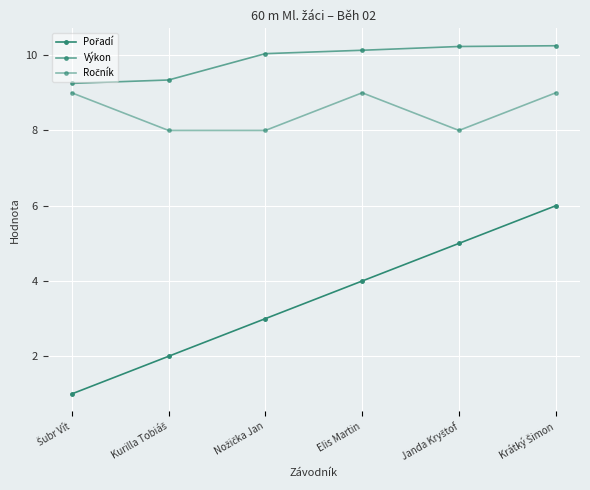

True or false: Ročník and Pořadí intersect in this chart.

False